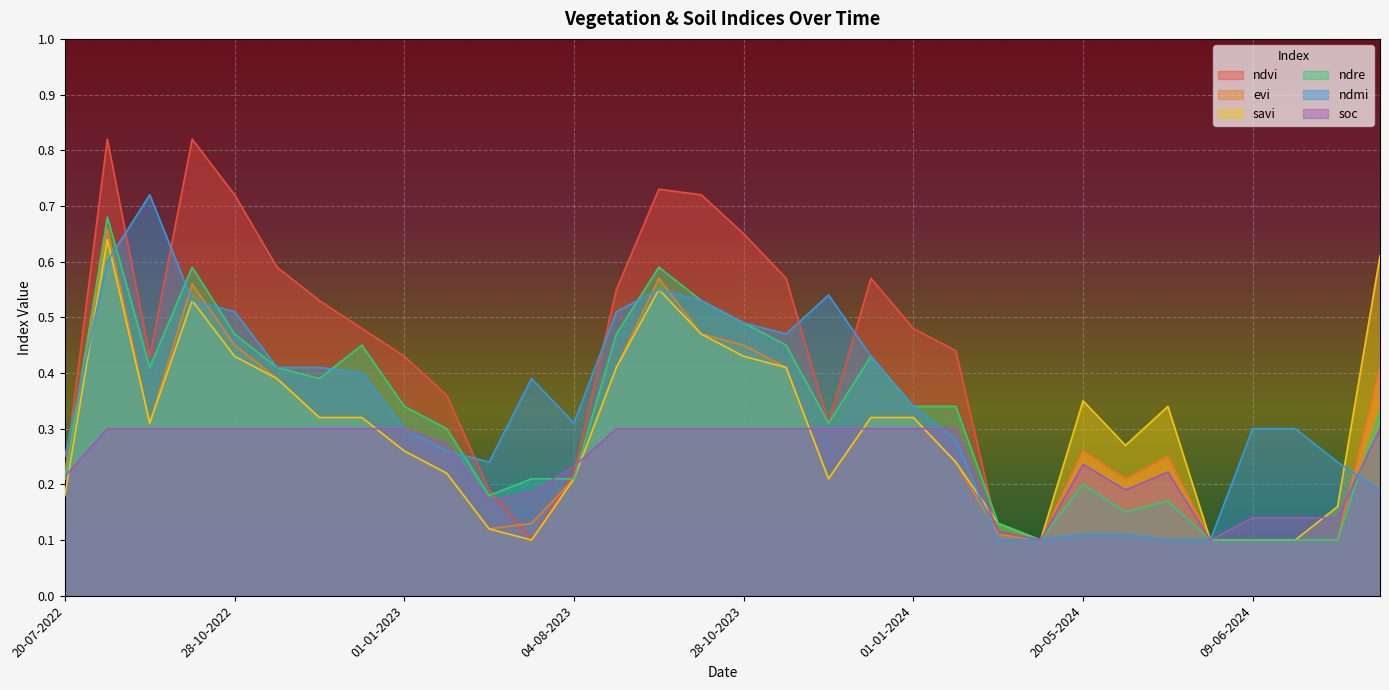

What is the spread (max minus min) of values at 20-07-2022?

0.1